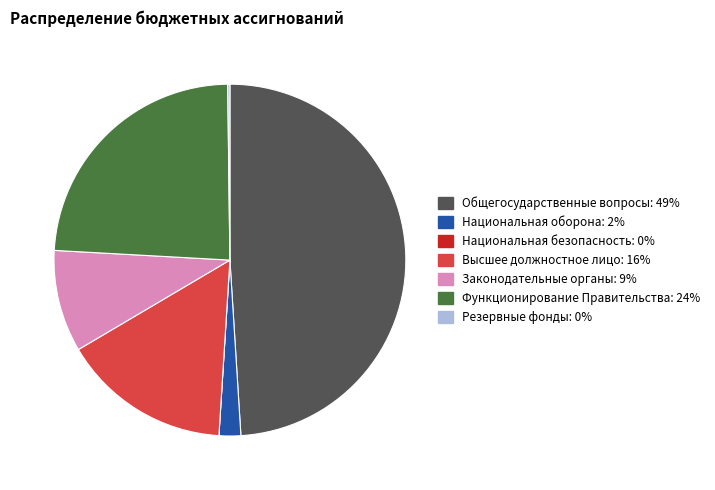

Is there any slice that represents more than half of the pie?

No